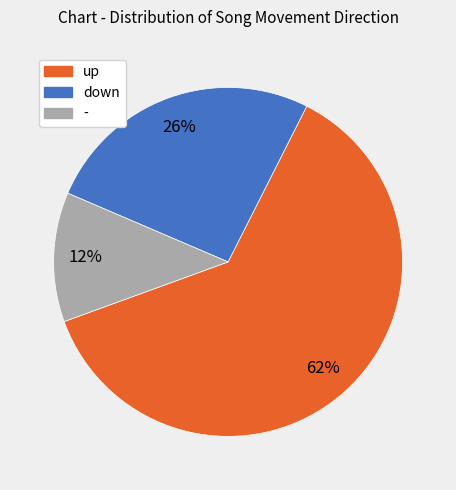

Do down and up together represent more than half of the pie?

Yes